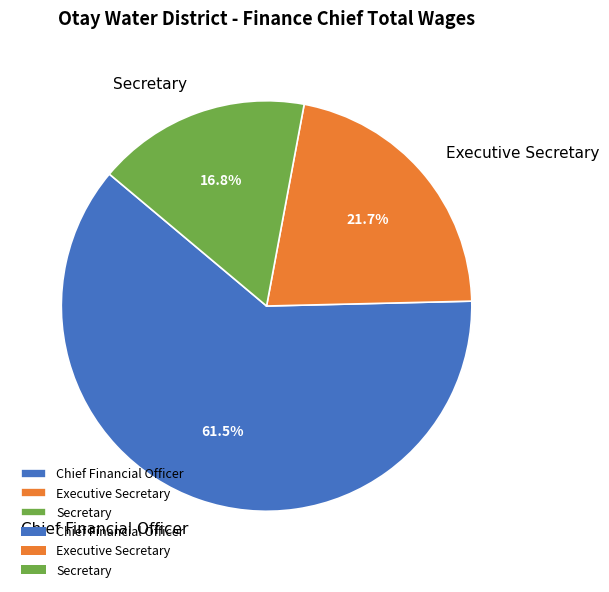

How many slices are in this pie chart?

3